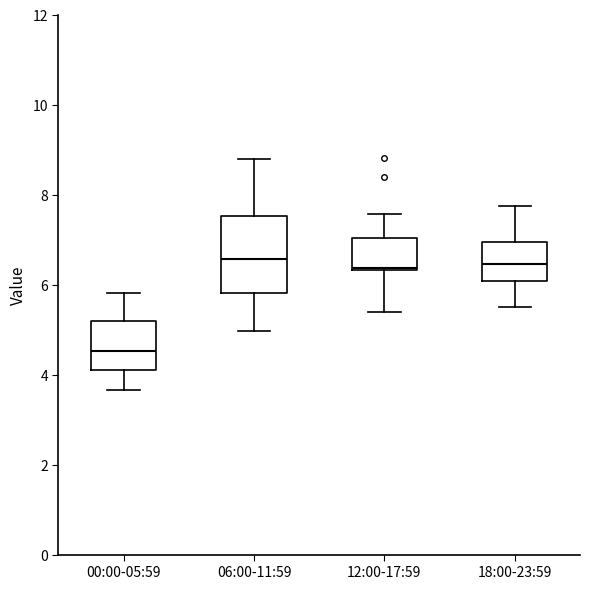

Reading left to right, transcribe this box plot: for each box, give where its median line is, the range the box spans, and where its two whiskers end, as read against the y-axis. The values are not printed on the chart, so give them approximately, as read against the axis.

00:00-05:59: median 4.6, box 4.2 to 5.2, whiskers 3.6 to 5.8
06:00-11:59: median 6.6, box 5.8 to 7.6, whiskers 5.0 to 8.8
12:00-17:59: median 6.4, box 6.4 to 7.0, whiskers 5.4 to 7.6
18:00-23:59: median 6.4, box 6.0 to 7.0, whiskers 5.6 to 7.8